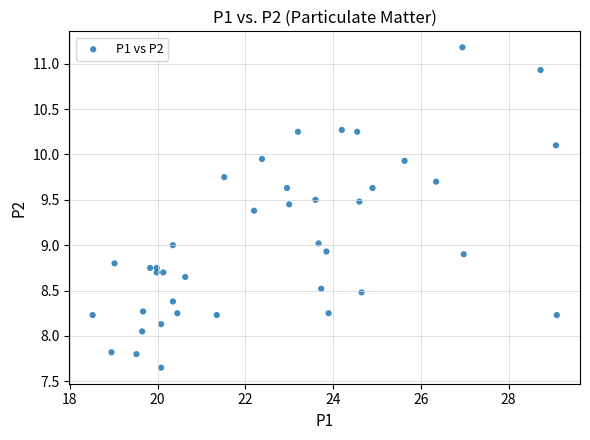

What is the range of Y values (max minus min)?

3.5